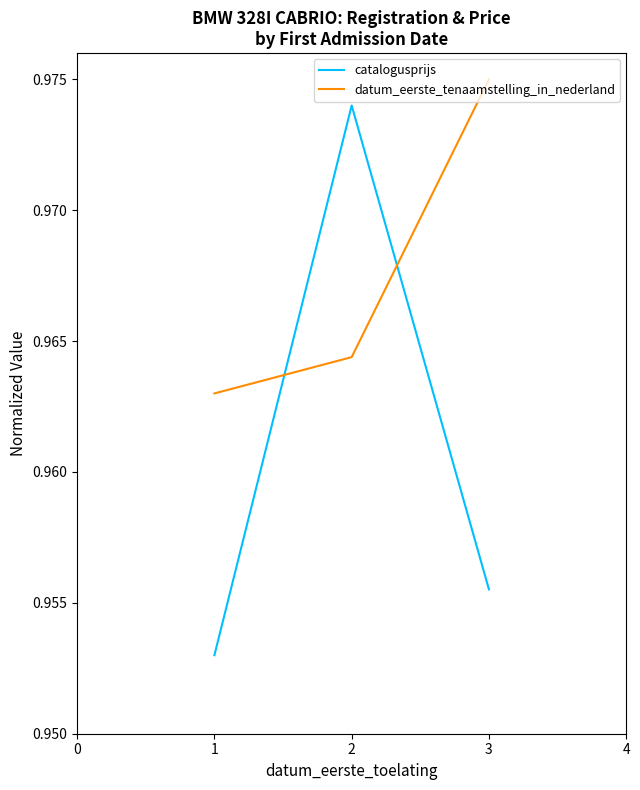

How many lines are shown in the chart?

2